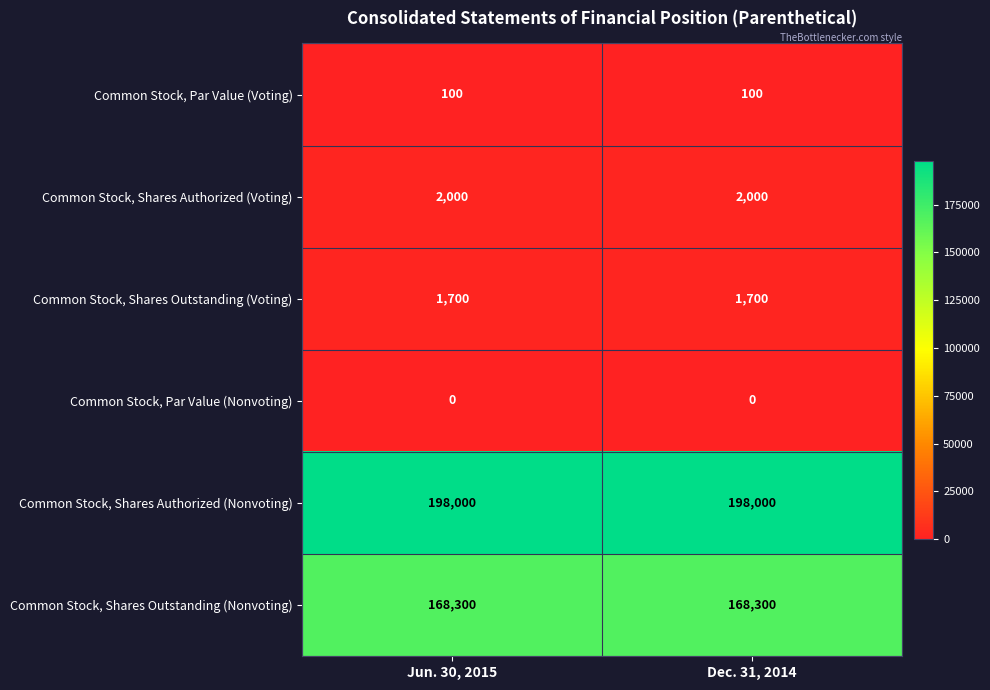

Is the value of Common Stock, Par Value (Voting) at Dec. 31, 2014 greater than the value of Common Stock, Par Value (Nonvoting) at Jun. 30, 2015?

Yes